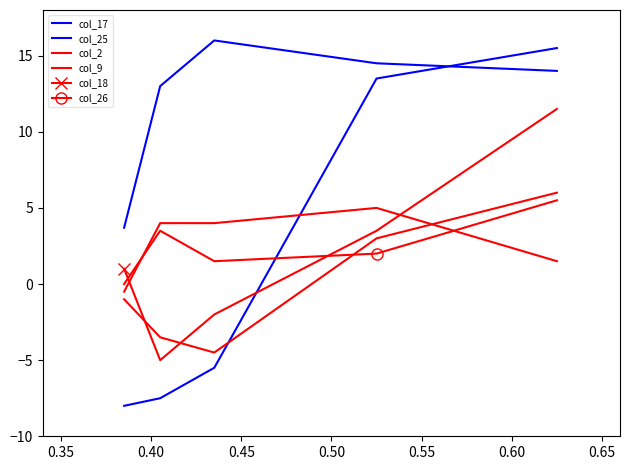

How many lines are shown in the chart?

6